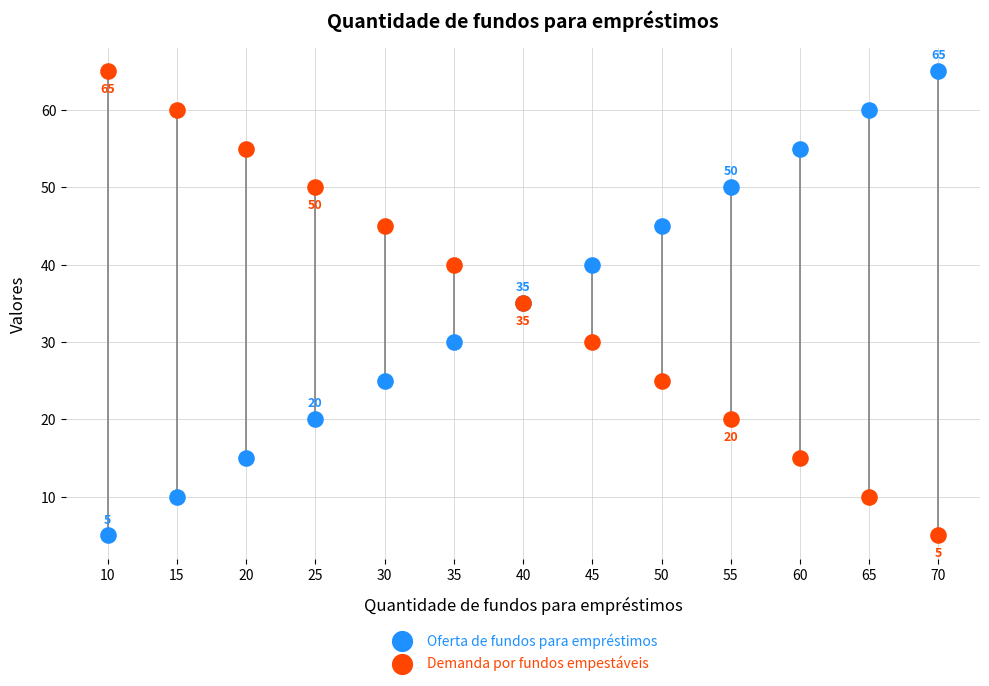

What is the X range (max minus min) for the scatter plot?

60